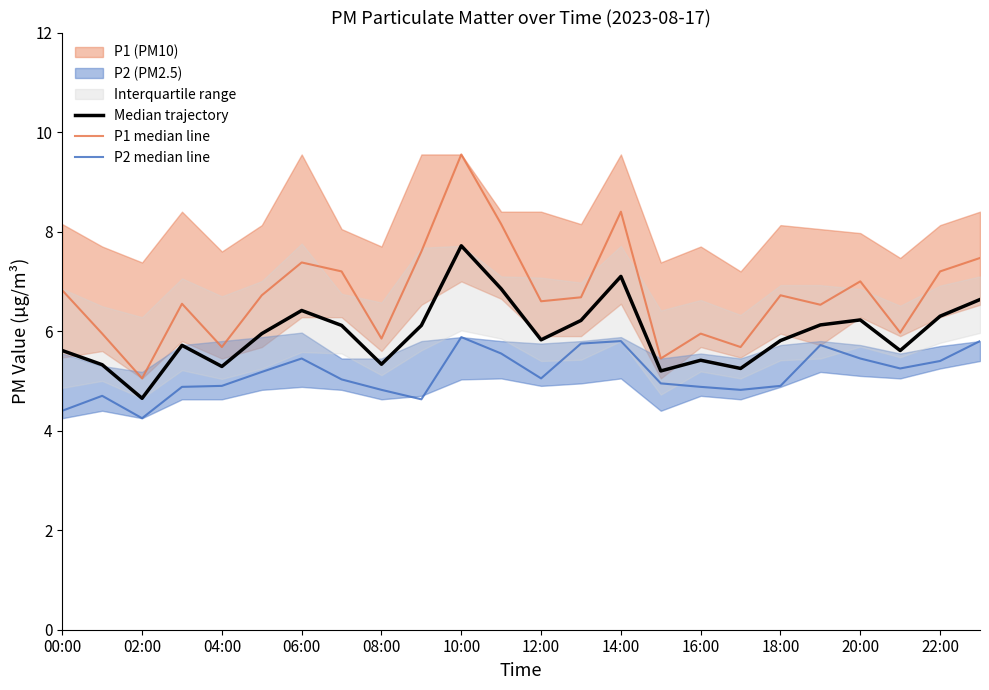

True or false: P2 median line and P1 median line intersect in this chart.

False